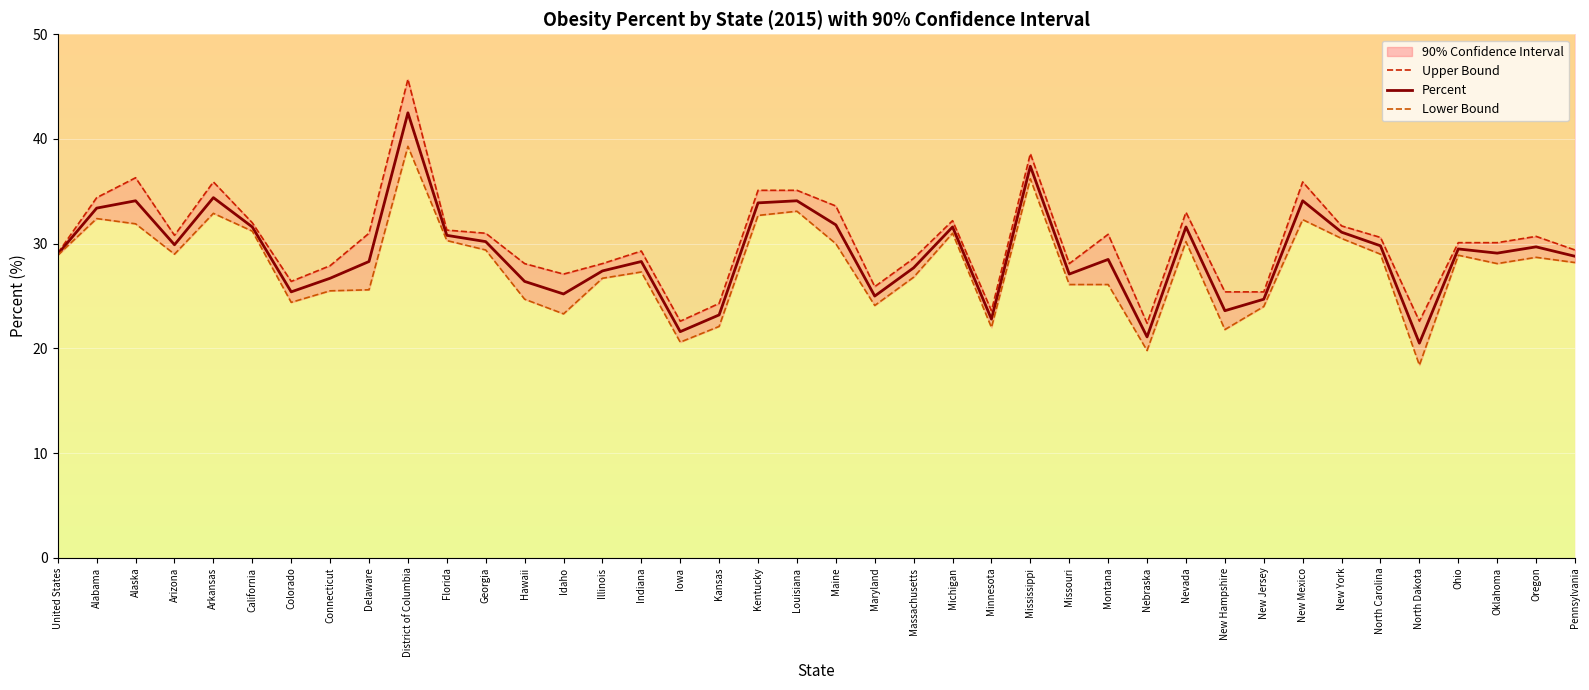

At which category does Lower Bound reach its first local valley?

Arizona